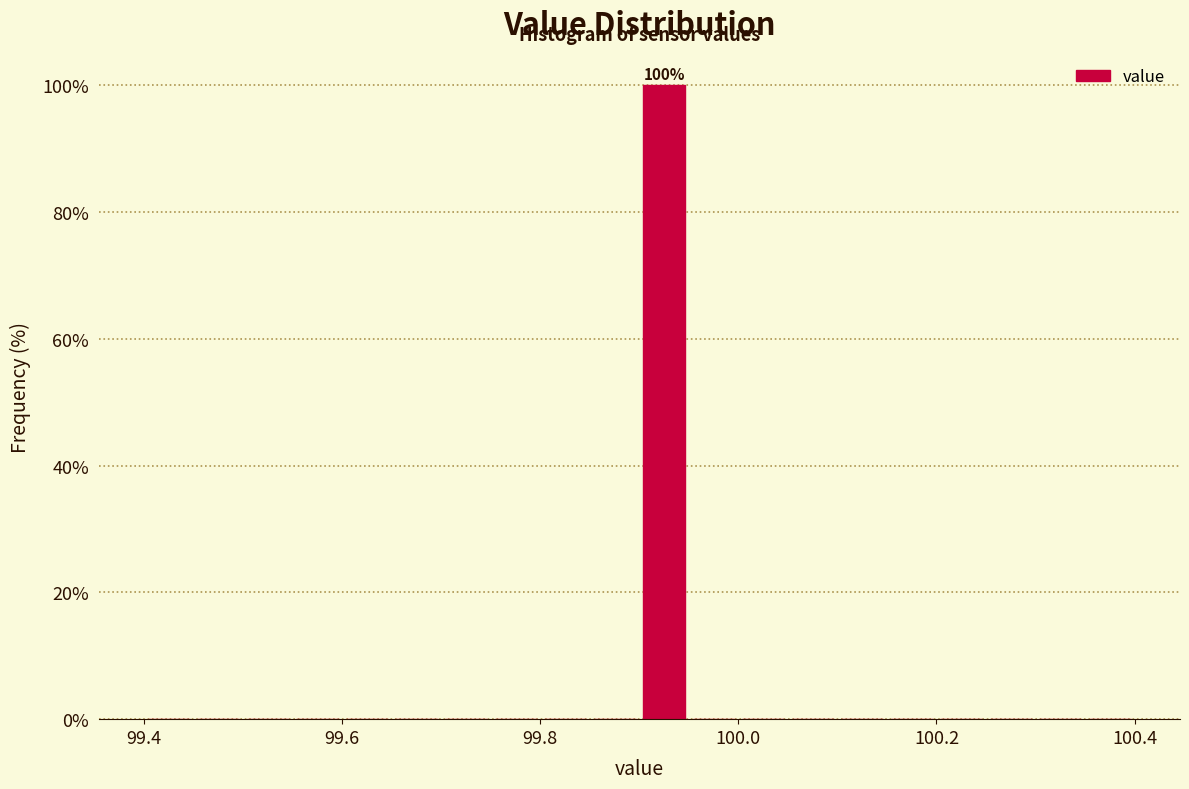

Around what value on the x-axis is the tallest bar? Give the approximate position of its centre, as read against the axis.

99.92